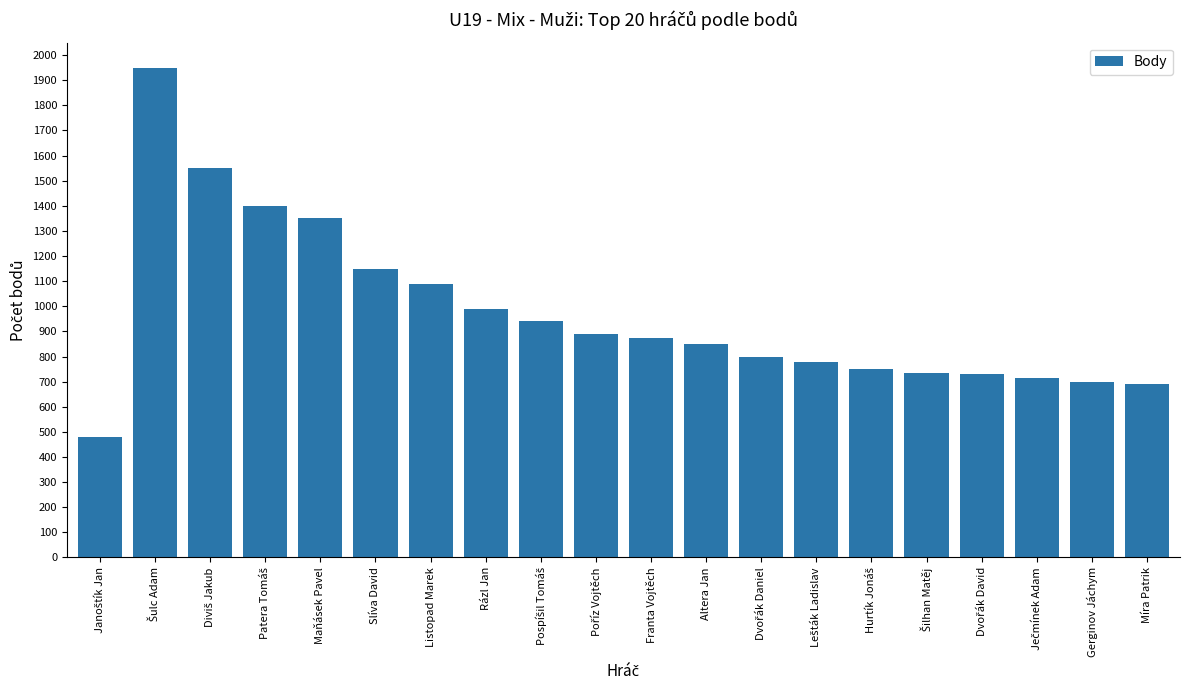

What value does the data have at Maňásek Pavel, to the nearest 100?

1400